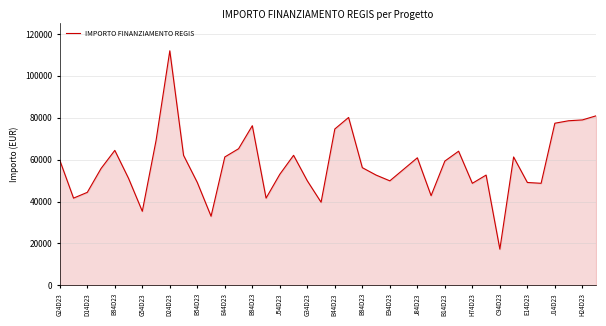

What is the maximum value shown in the chart?

111949.1